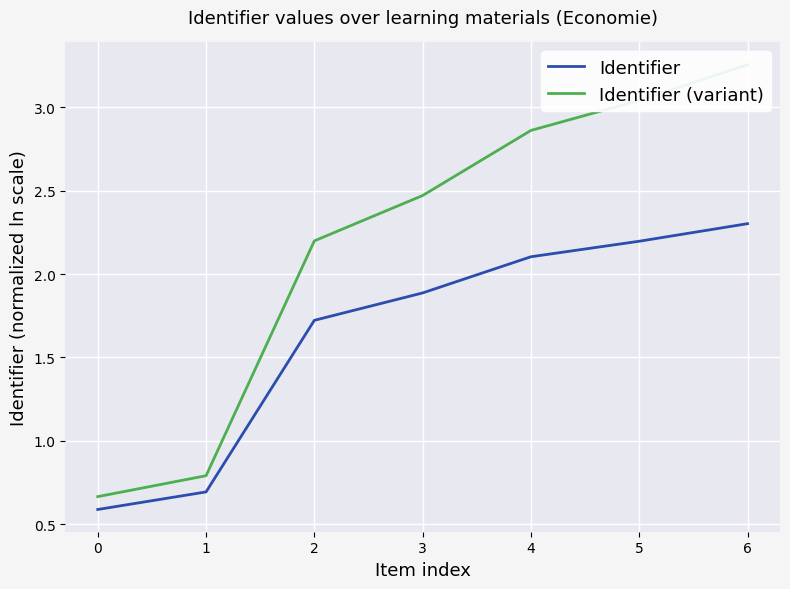

At which label is Identifier closest to 1?

1